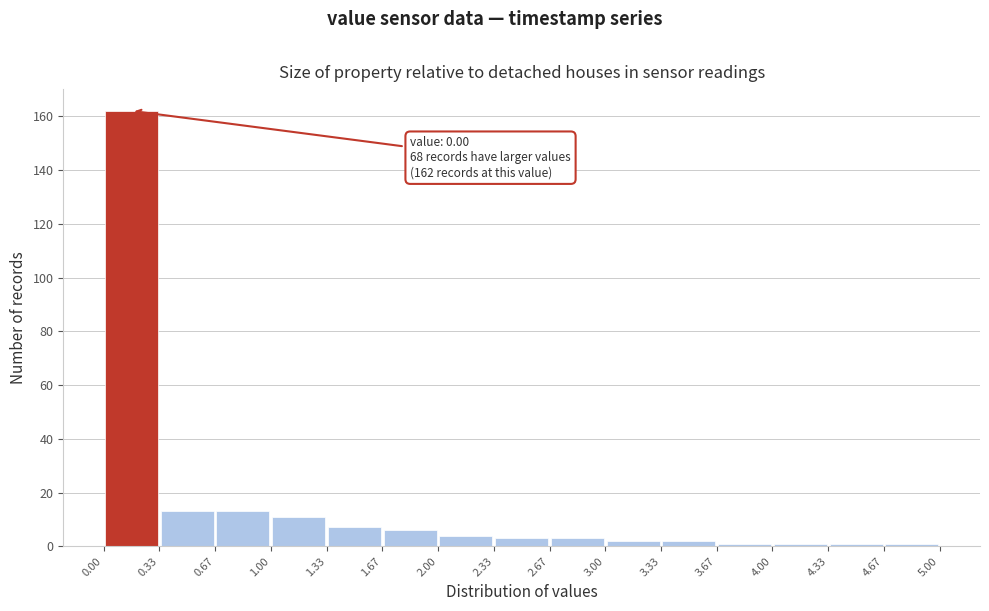

Which range on the x-axis has the tallest bar?

0.00 to 0.33